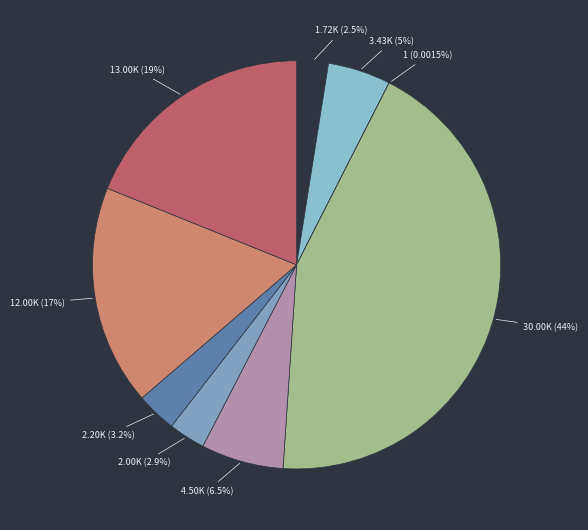

Rank the categories by value from lowest to highest.

BERKSHIRE HATHAWAY INC 'A, iSHARES CORE S&P 500 ETF, ISHARES RUSSELL 2000 VALUE ETF, EXXON MOBIL CORP, VANGUARD TOTAL STOCK MARKET ETF, CVS HEALTH CORP, DAY ONE BIOPHARMACEUTICALS INC, ARCUTIS BIOTHERAPEUTICS INC, VECTIVBIO HOLDING